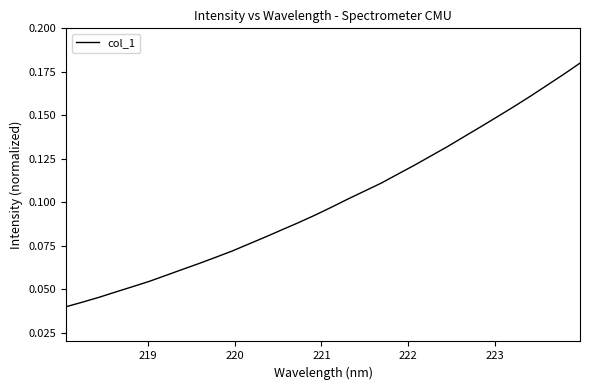

Is this an area chart (filled region under the line)?

No